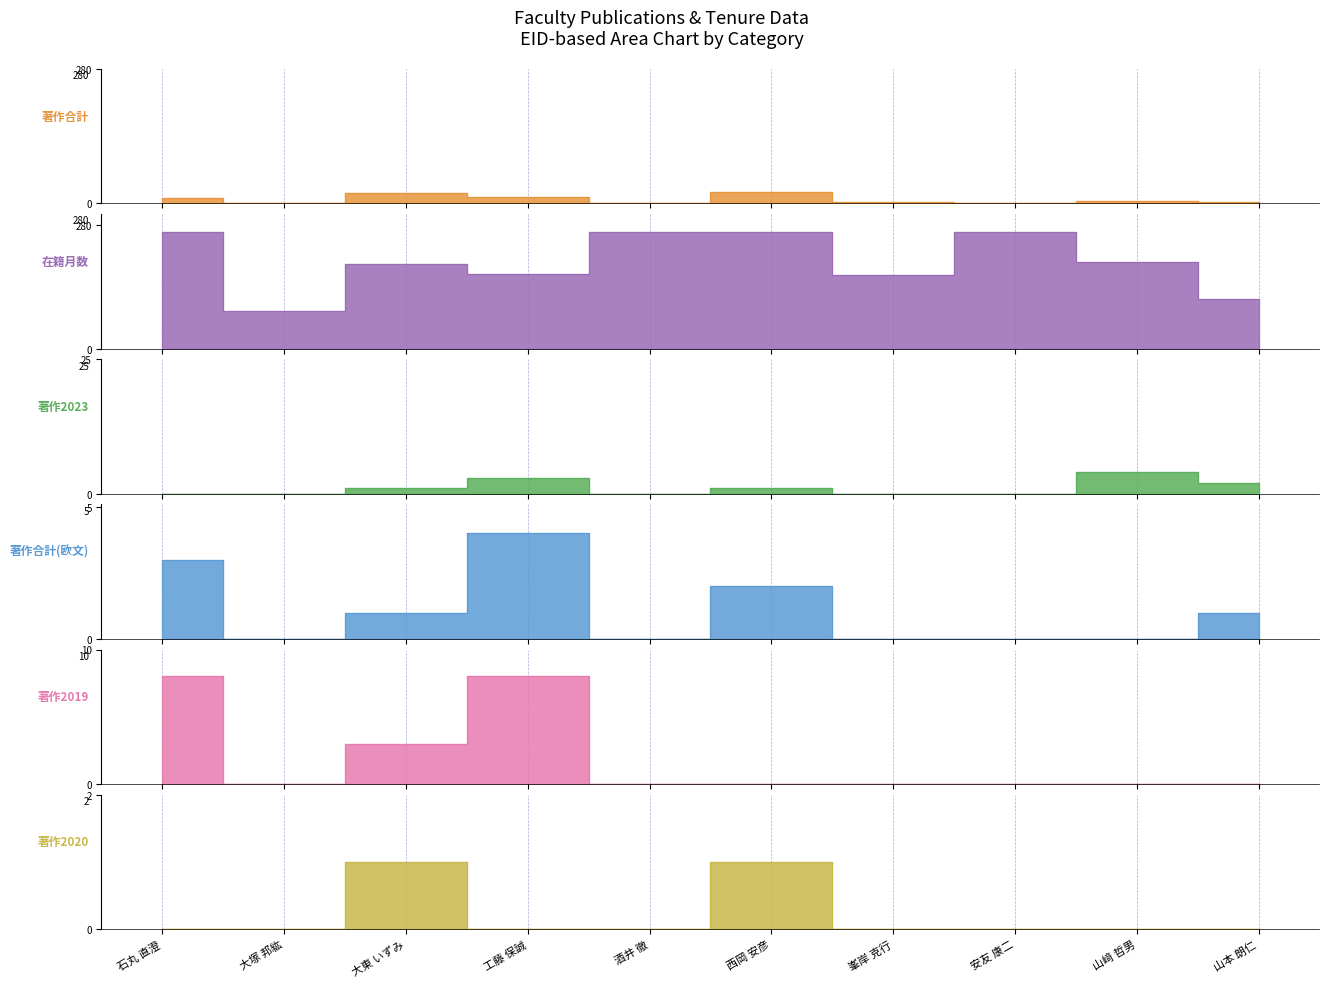

Rank the categories by 在籍月数 value from highest to lowest.

石丸 直澄, 酒井 徹, 西岡 安彦, 安友 康二, 山﨑 哲男, 大東 いずみ, 工藤 保誠, 峯岸 克行, 山本 朗仁, 大塚 邦紘